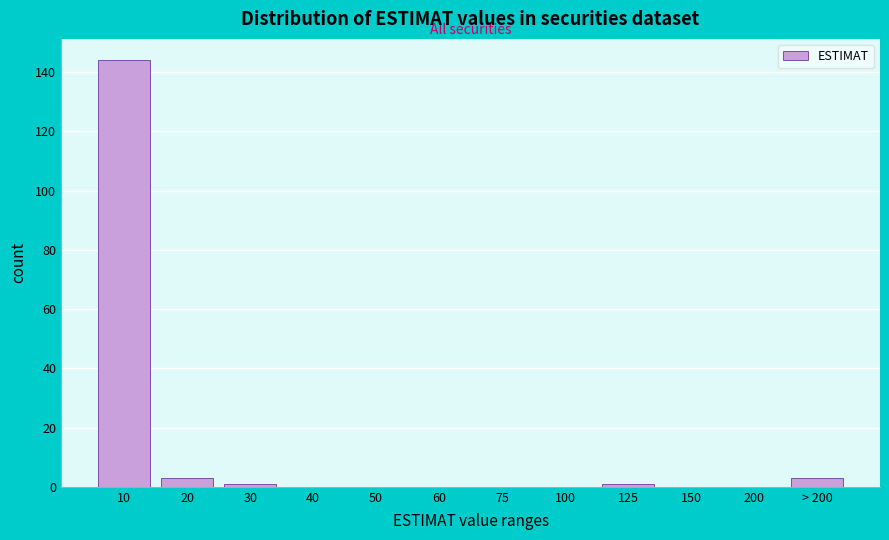

Reading left to right, transcribe all the data shown in this chart.

10=144	20=3	30=1	40=0	50=0	60=0	75=0	100=0	125=1	150=0	200=0	> 200=3